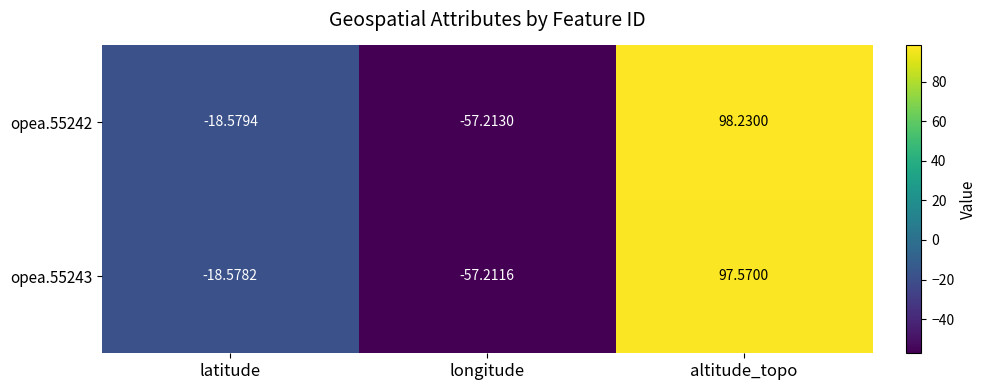

Rank the series by their average value, from lowest to highest.

opea.55243, opea.55242